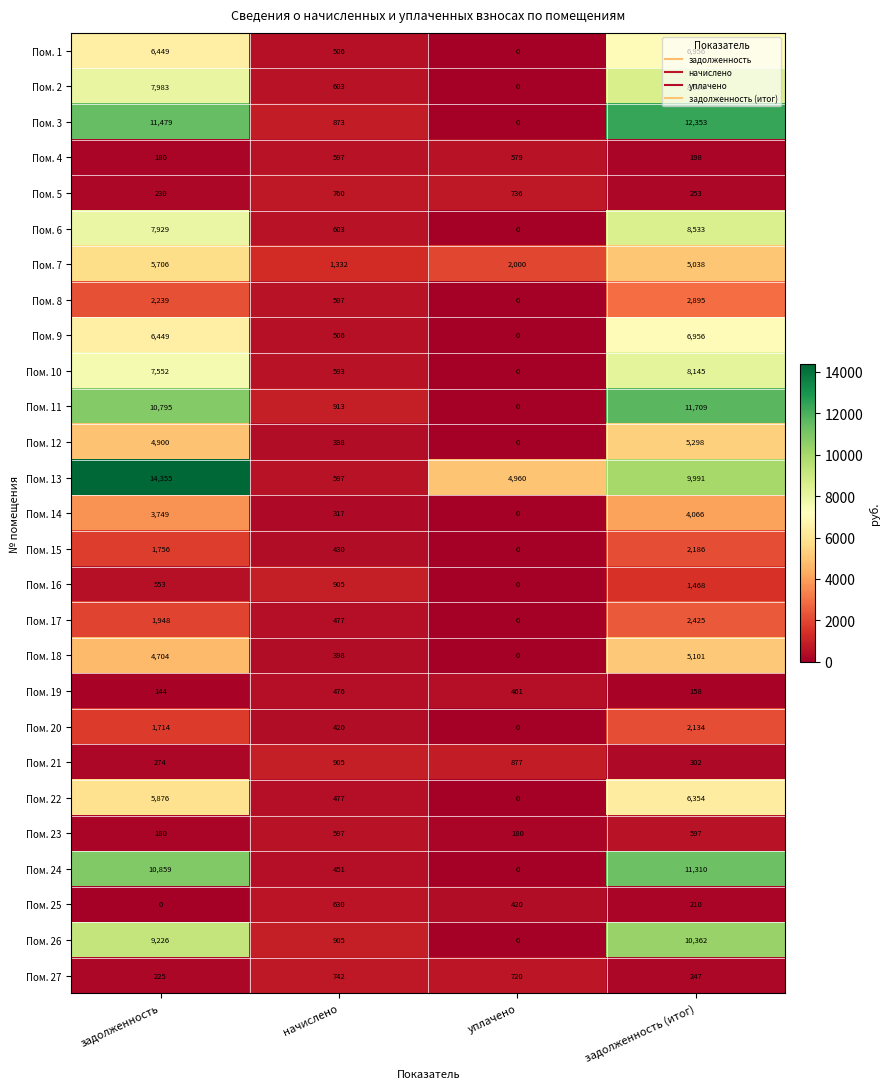

Which series has the widest spread of values?

Пом. 13